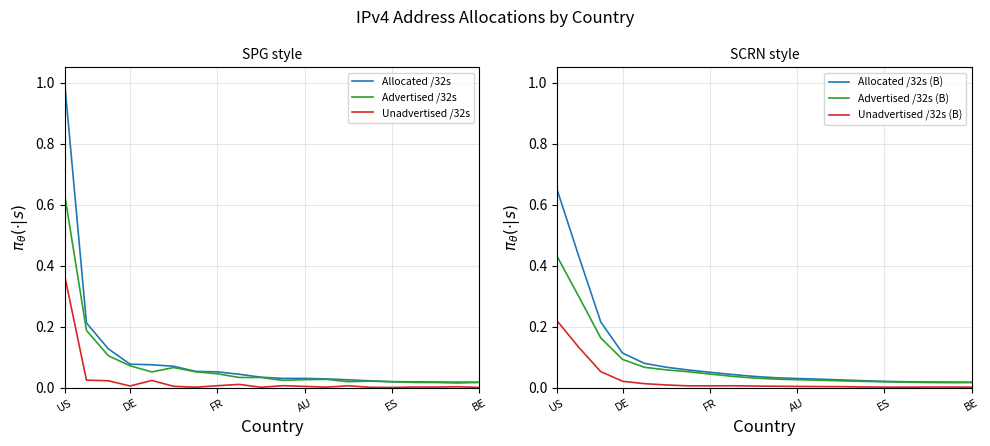

Which series has the widest spread of values?

Allocated /32s